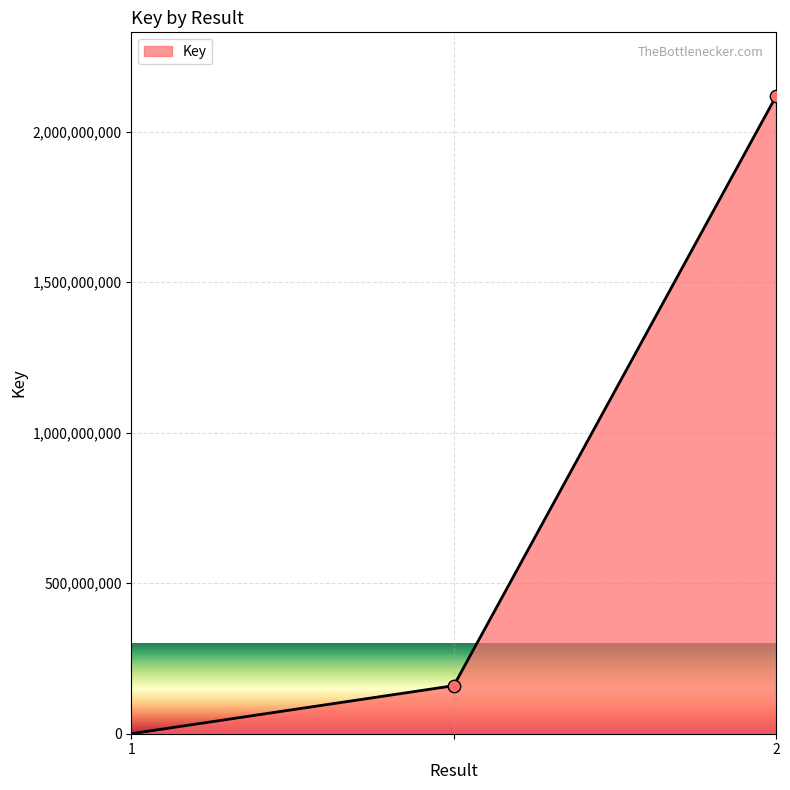

What is the difference between the maximum and minimum values?

2117889505